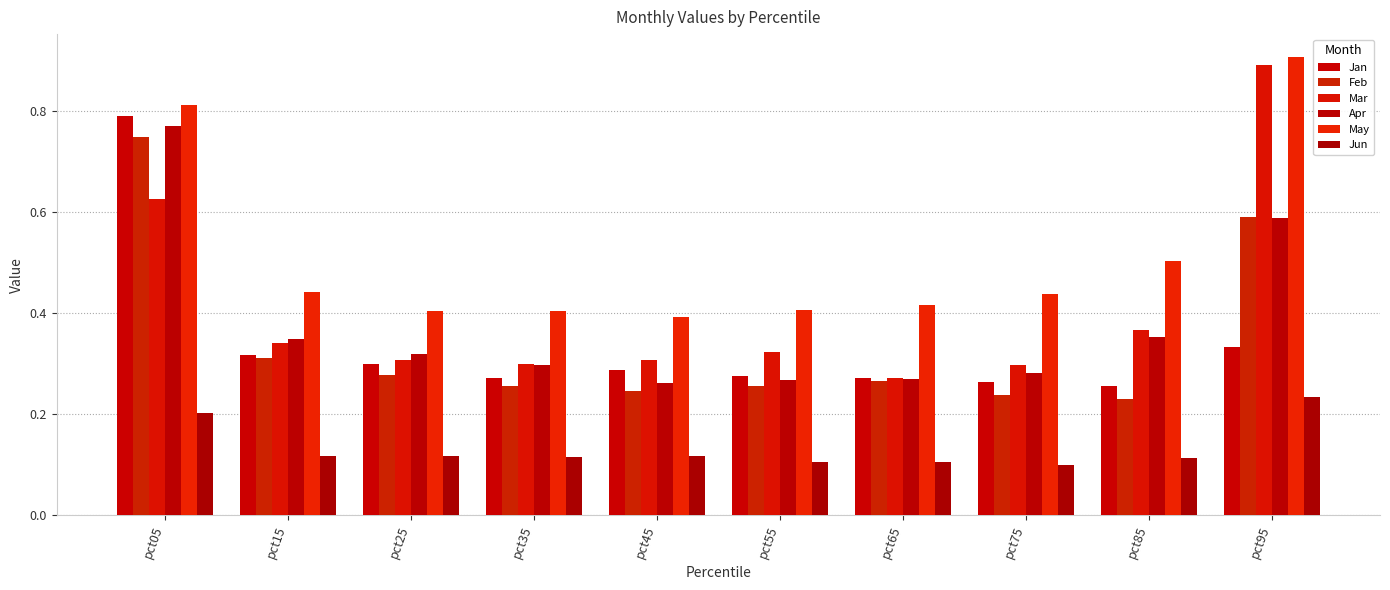

What is the maximum value shown in the chart?

0.9